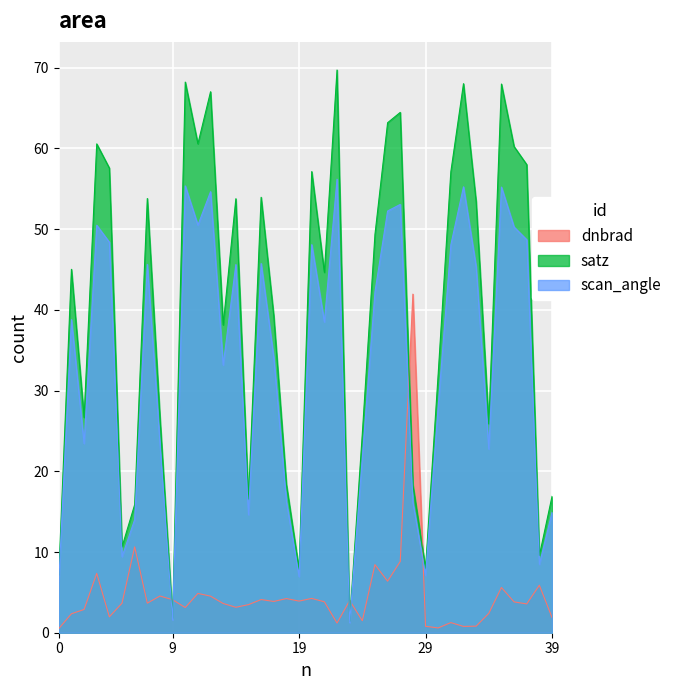

Which series has the widest spread of values?

satz